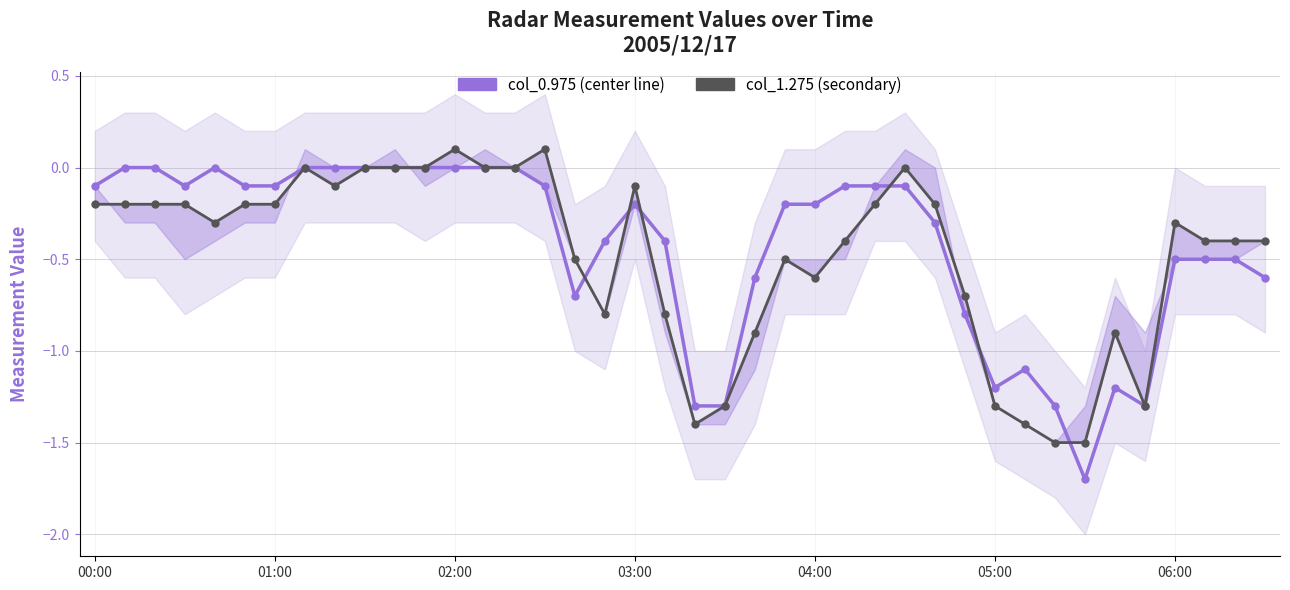

What is the difference between the col_1.275 (secondary) values at 19 and 00:00?

0.6